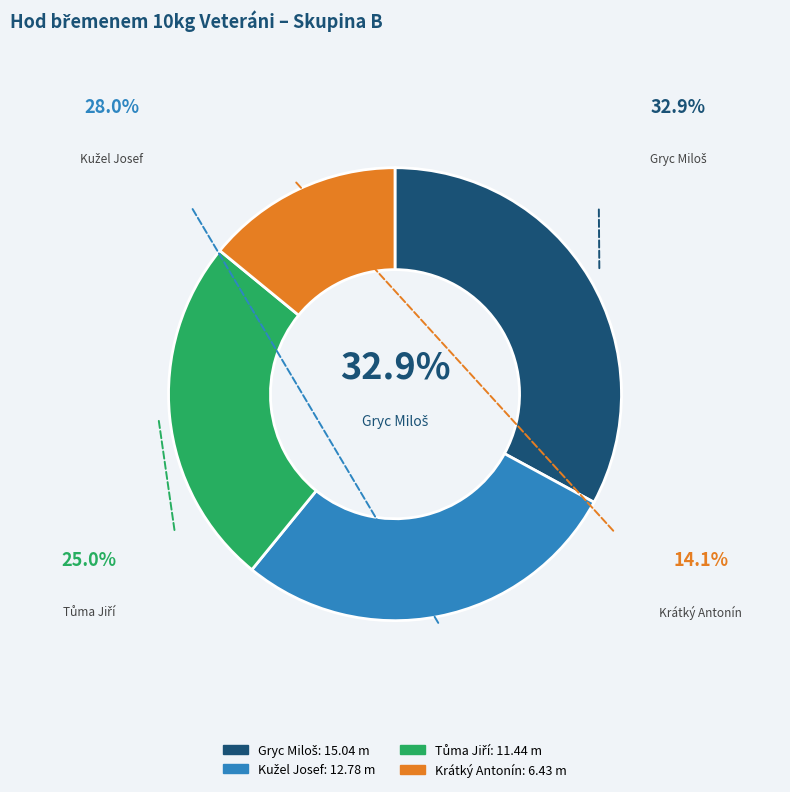

Count the number of slices in the pie.

4